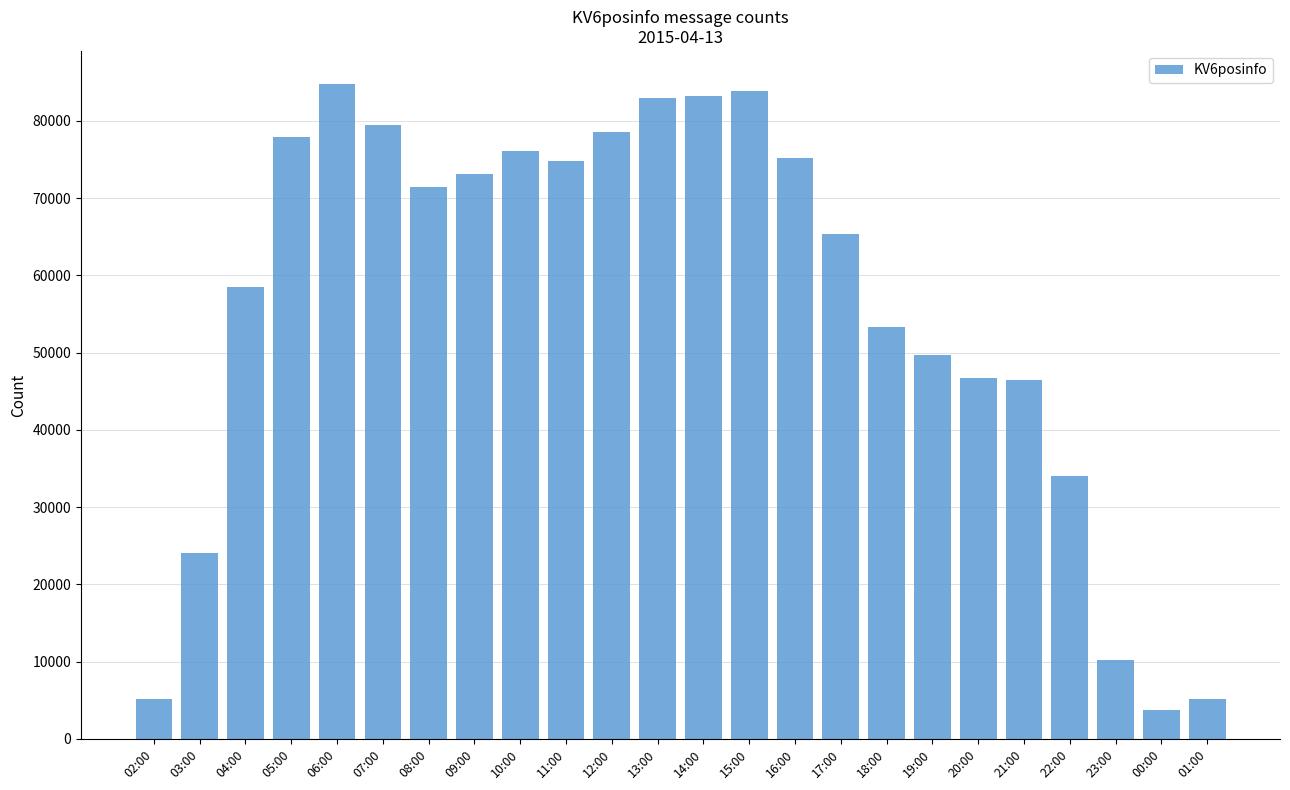

What is the label of the 20th bar from the left?

21:00